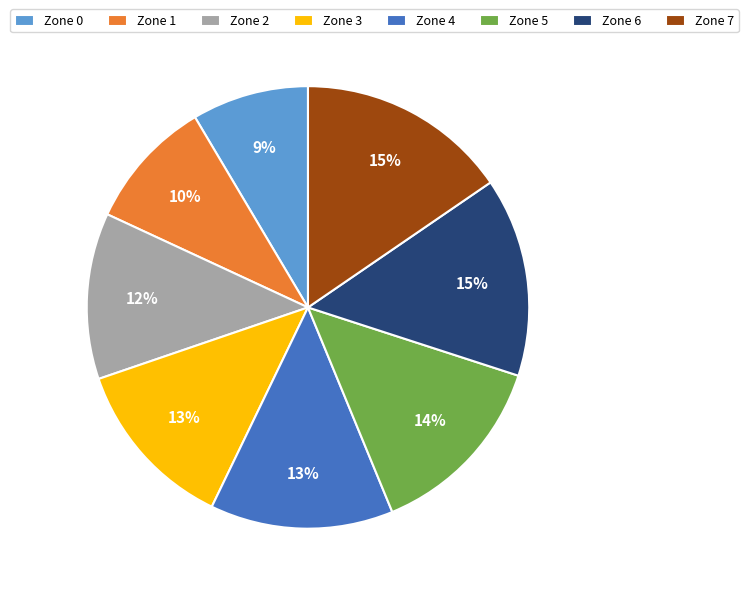

What is the smallest slice in the pie chart?

Zone 0